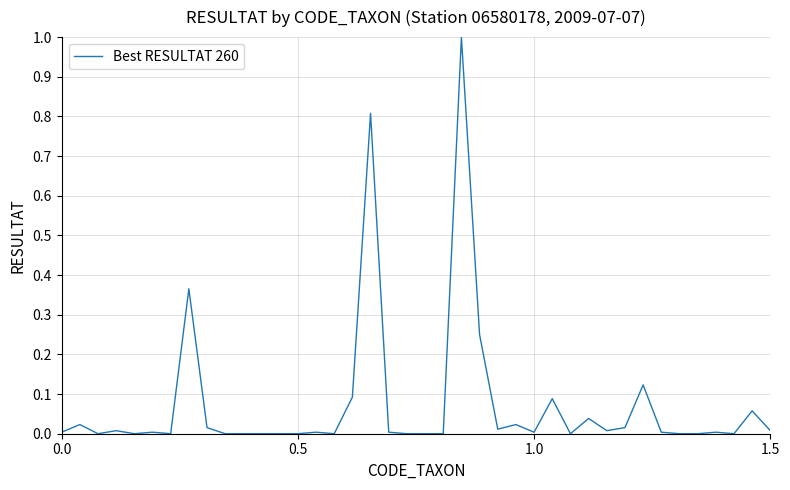

What is the maximum value shown in the chart?

1.0